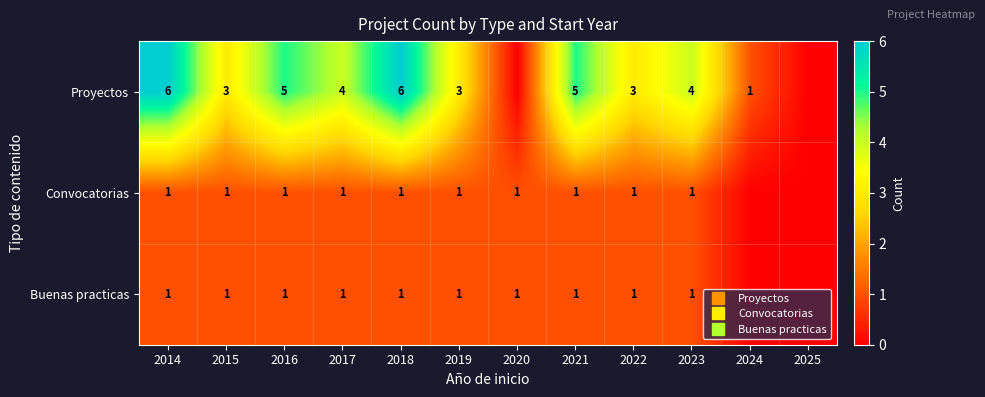

List the series in order of their peak value, lowest first.

Convocatorias, Buenas practicas, Proyectos